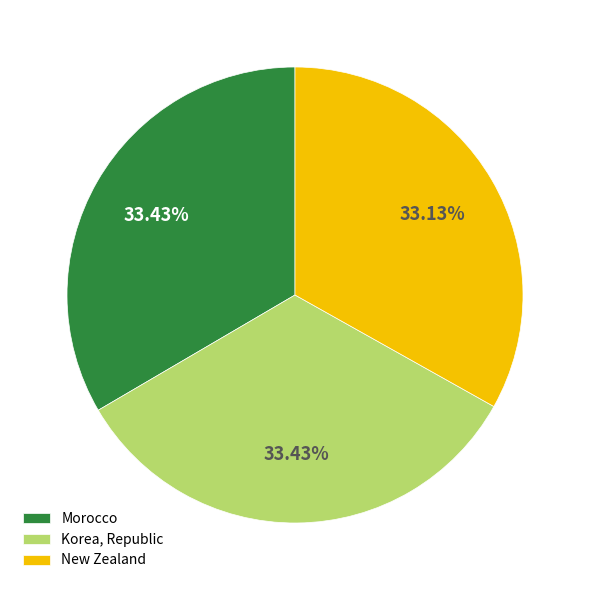

How many segments does this pie chart have?

3